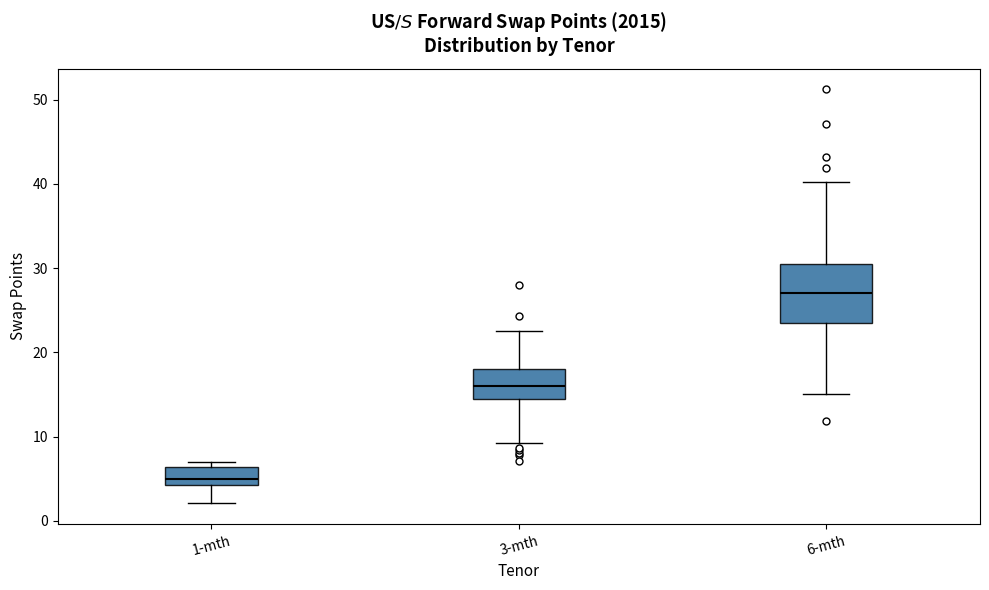

Which box is the tallest, from its lower edge to its upper edge?

6-mth